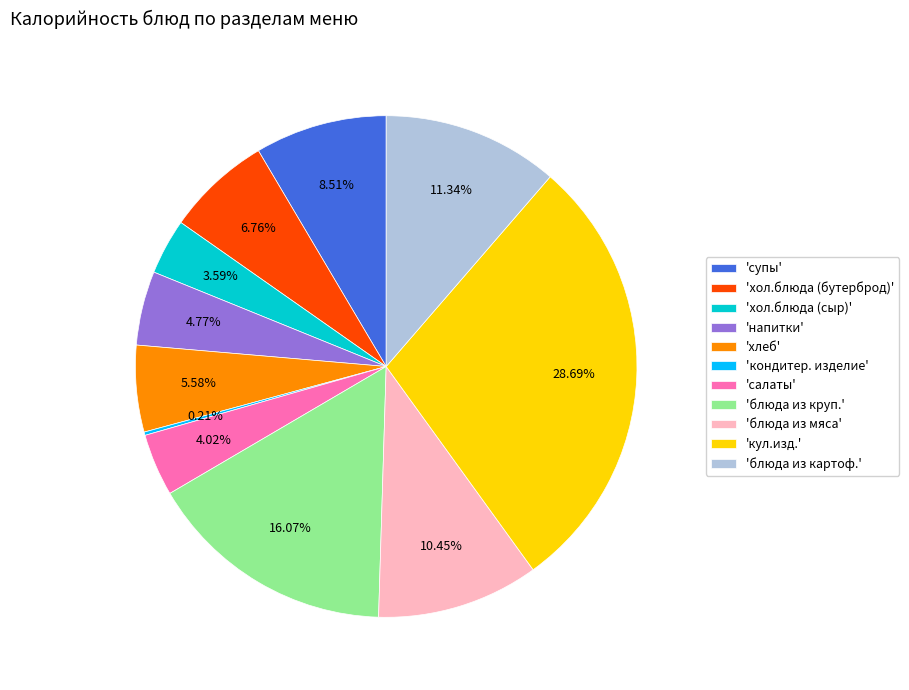

Does any single category account for the majority?

No